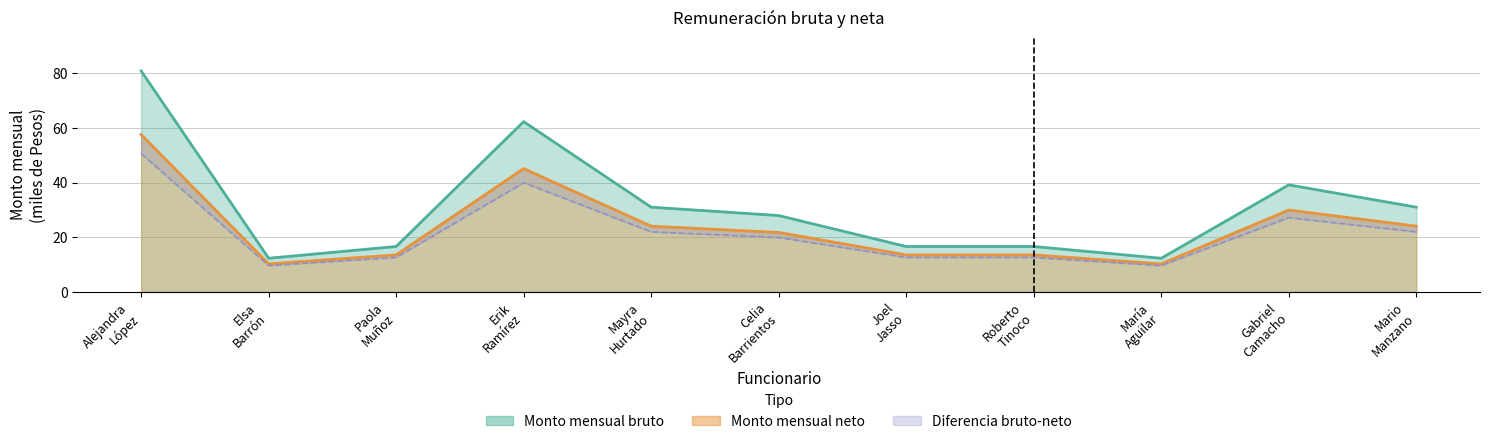

At which label does Monto mensual neto first exceed 21?

Alejandra López